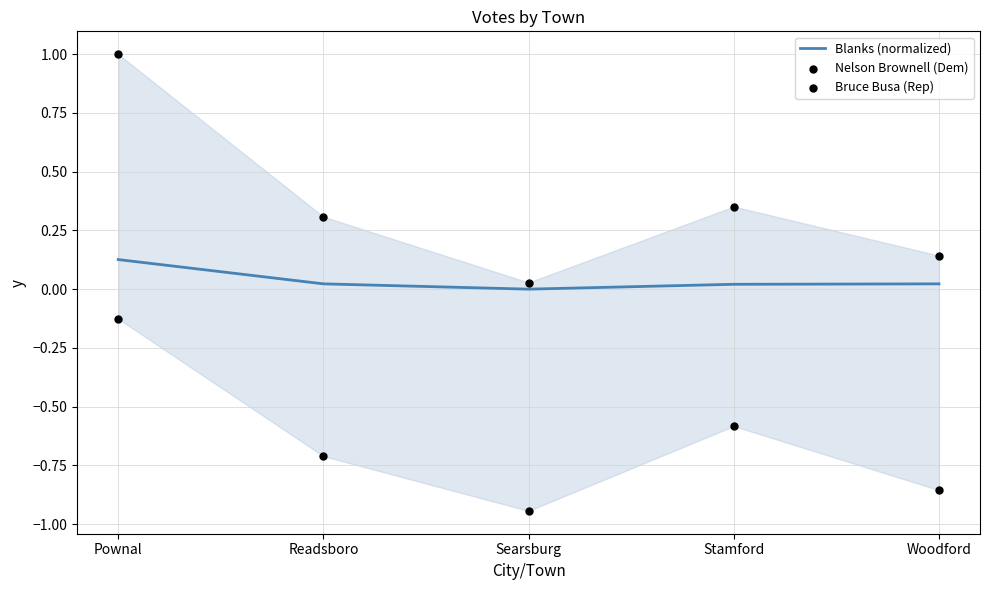

At how many categories does at least one series exceed 0?

5